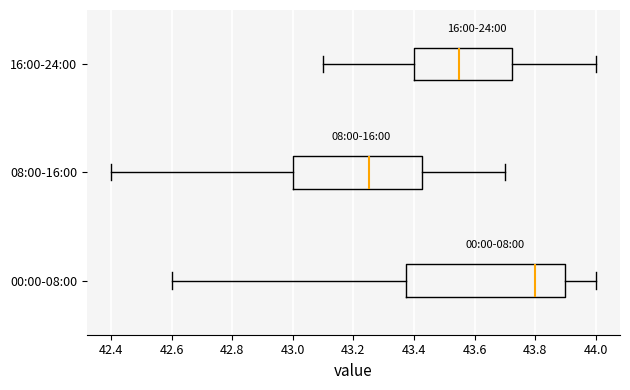

Which box has the furthest to the left median line?

08:00-16:00